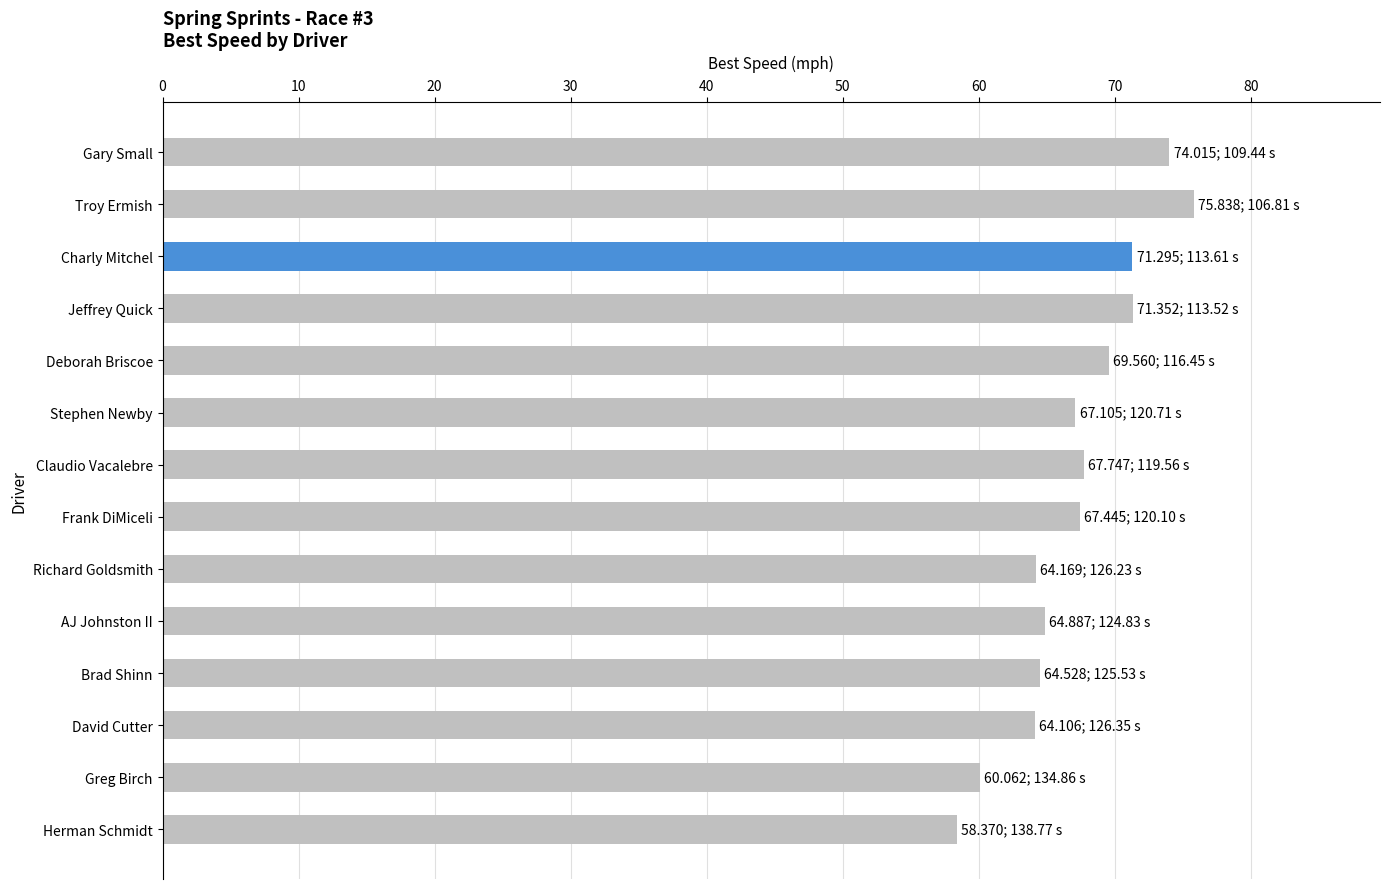

What is the average value?

67.2